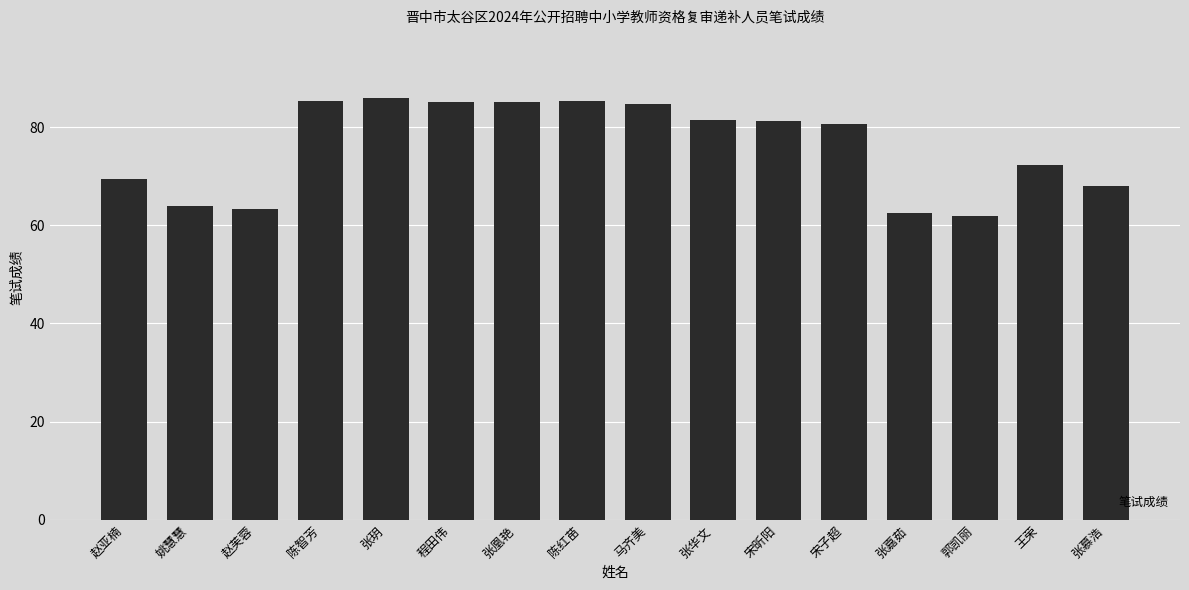

How many data points does each series have?

16